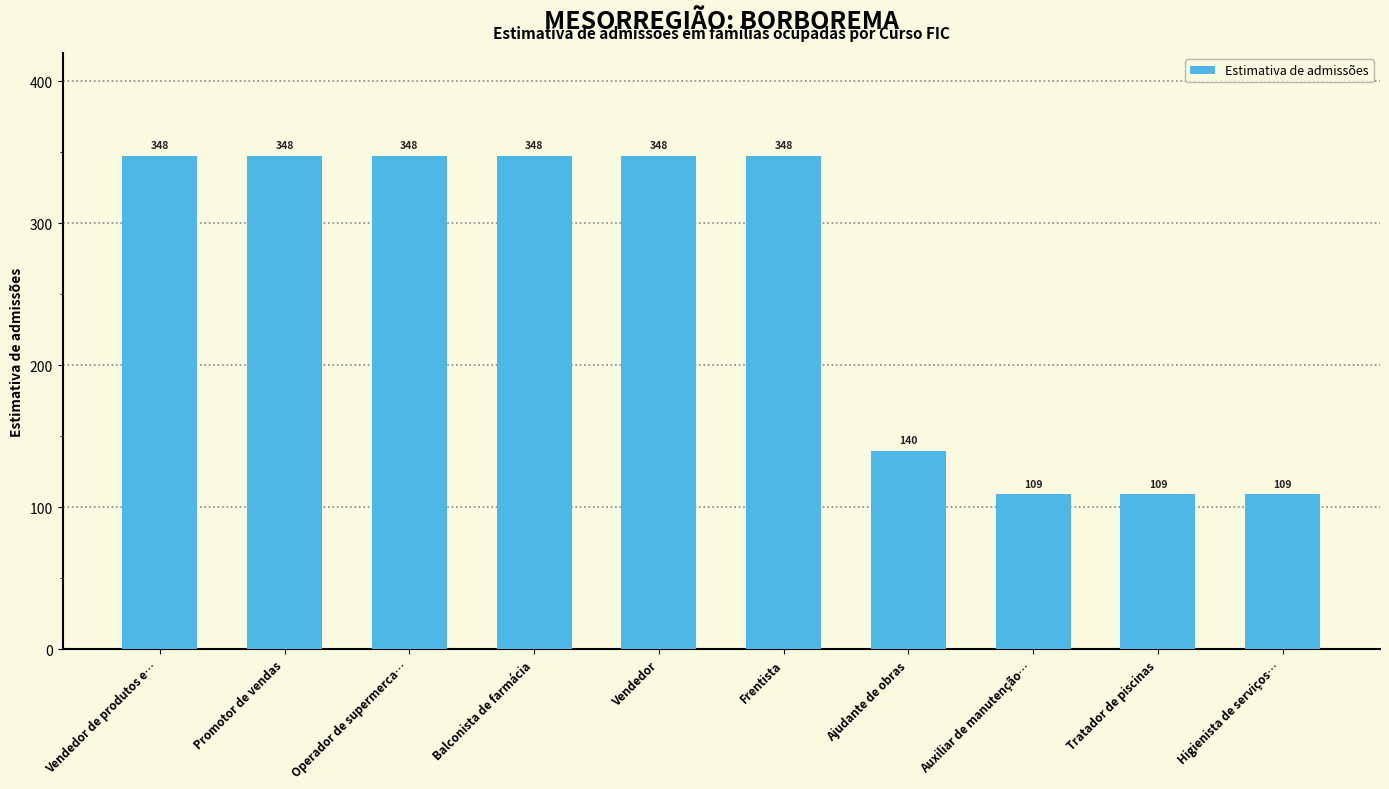

How many categories are shown in the chart?

10